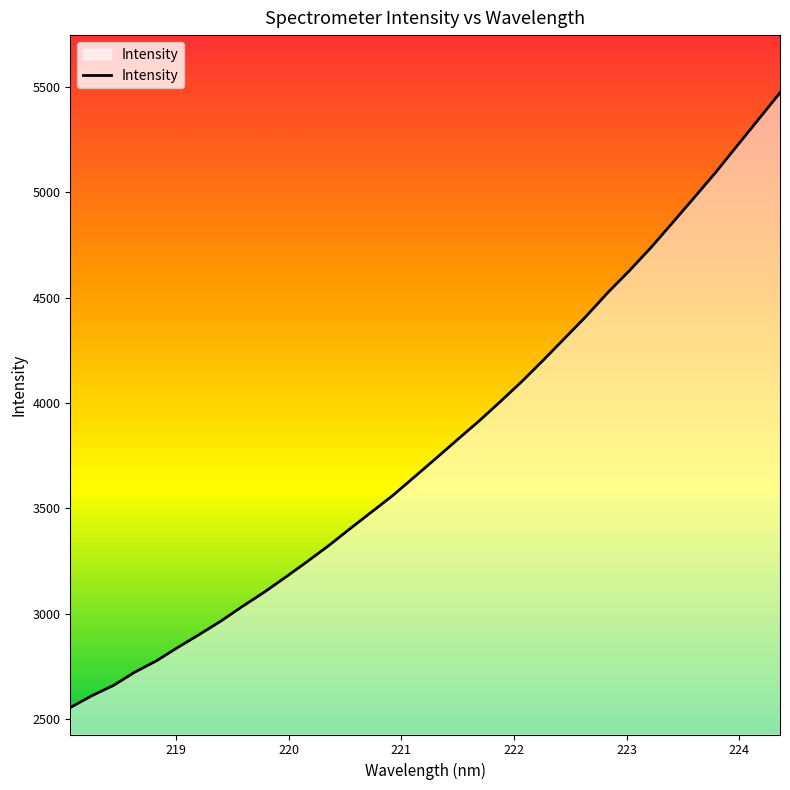

What is the greatest value displayed?

5471.8